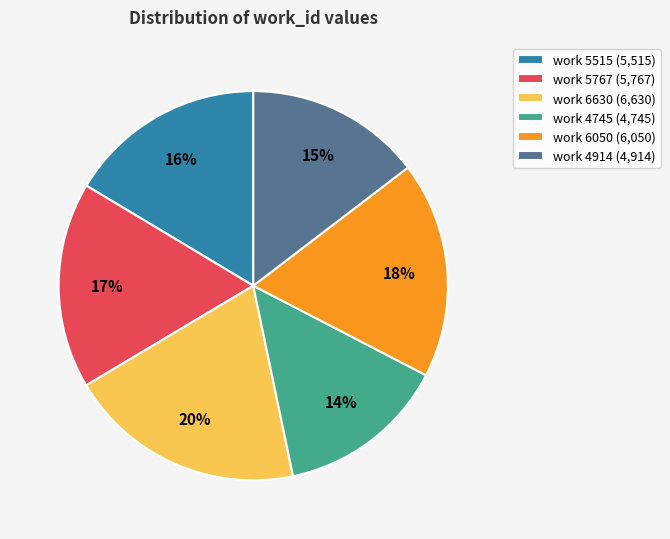

To the nearest percent, what is the combined percentage of work 4745 and work 6050?

32%